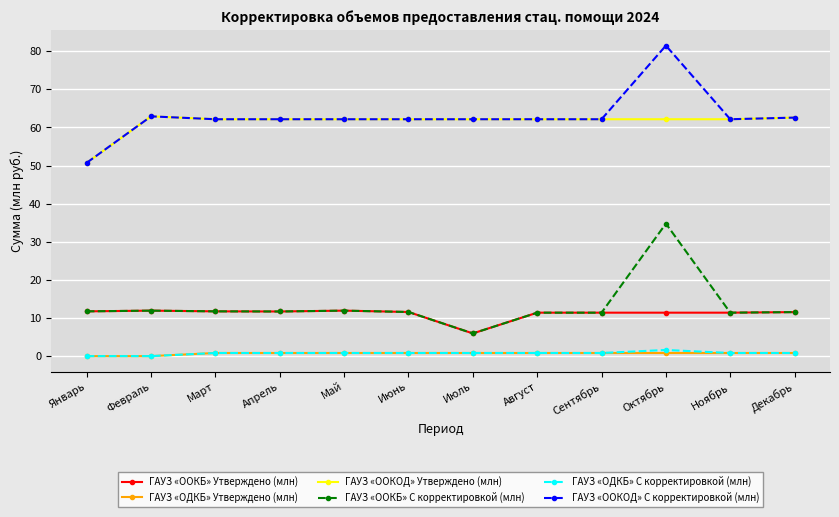

True or false: ГАУЗ «ООКОД» С корректировкой (млн) and ГАУЗ «ООКБ» С корректировкой (млн) intersect in this chart.

False